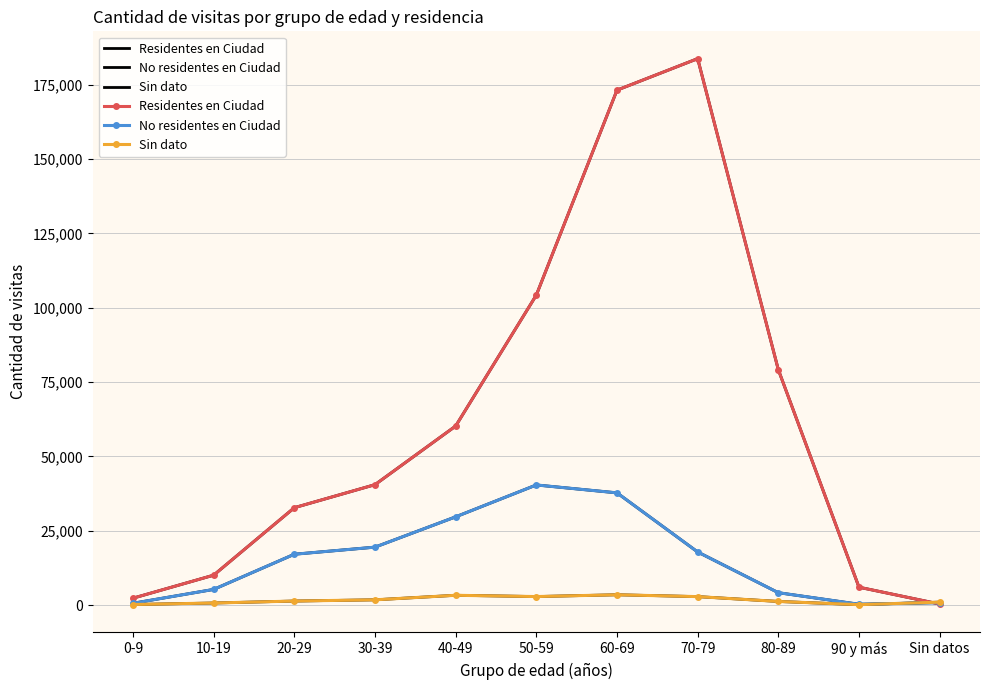

What is the maximum value shown in the chart?

183780